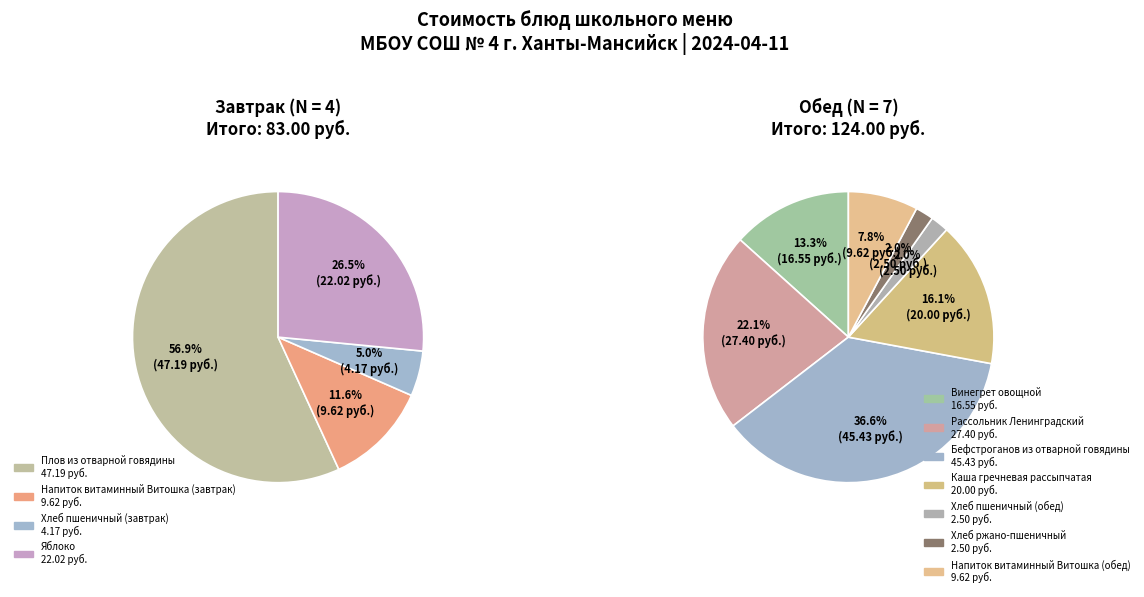

The Плов из отварной говядины slice represents 15% of the pie. True or false?

False